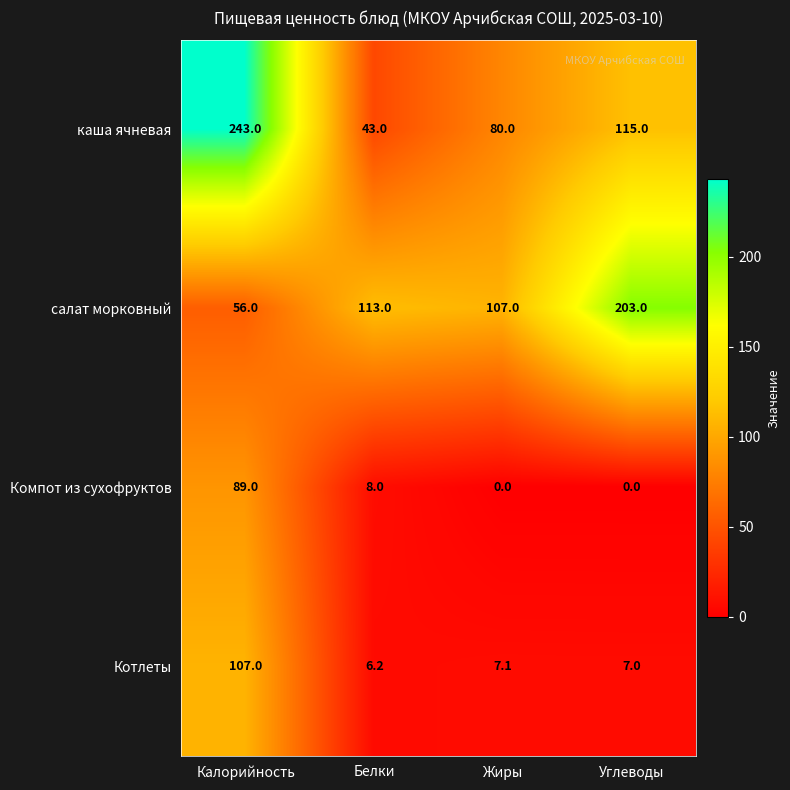

What is the sum of the Компот из сухофруктов values at Жиры and Калорийность?

89.0